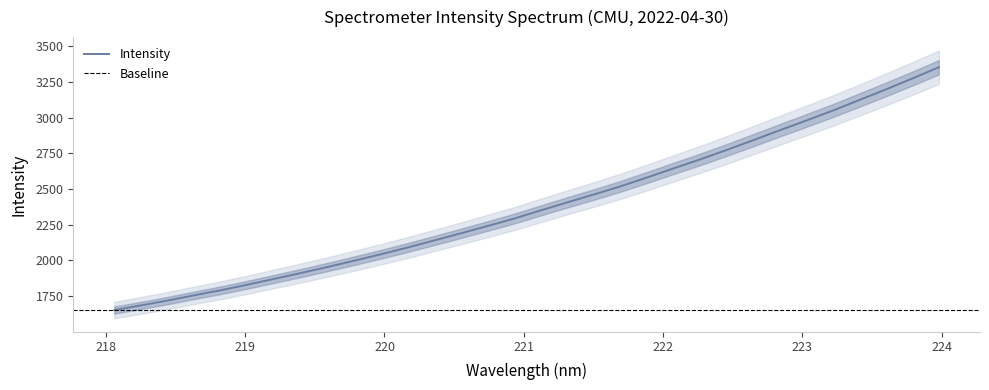

What is the difference between the values at 223.0264 and 220.9264?

687.4